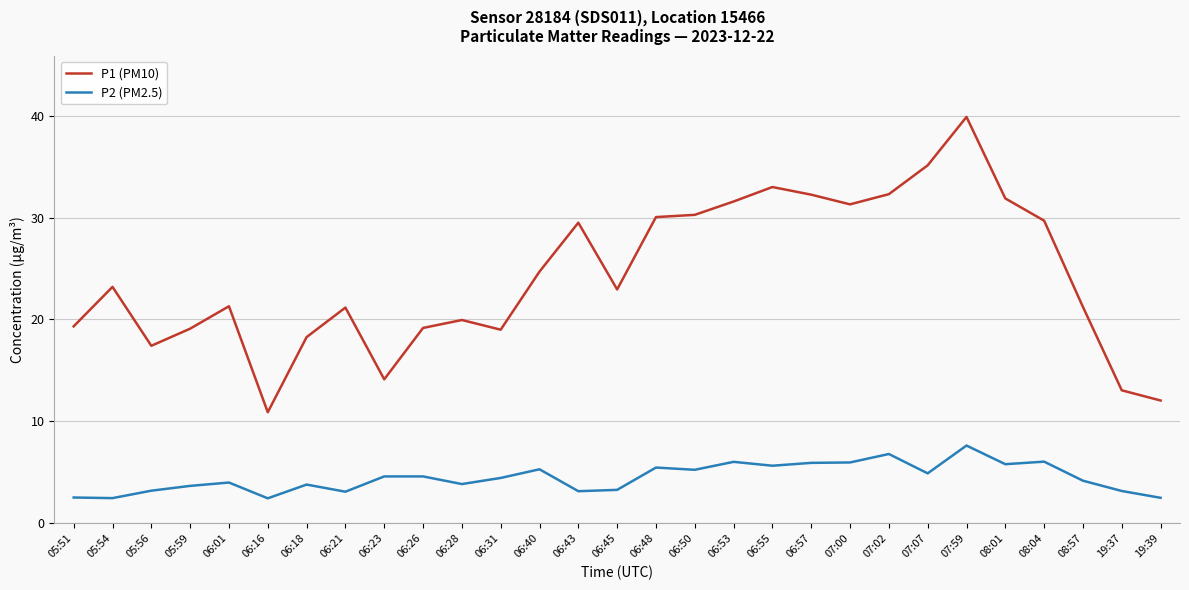

Which series changed the most between 06:31 and 06:48?

P1 (PM10)